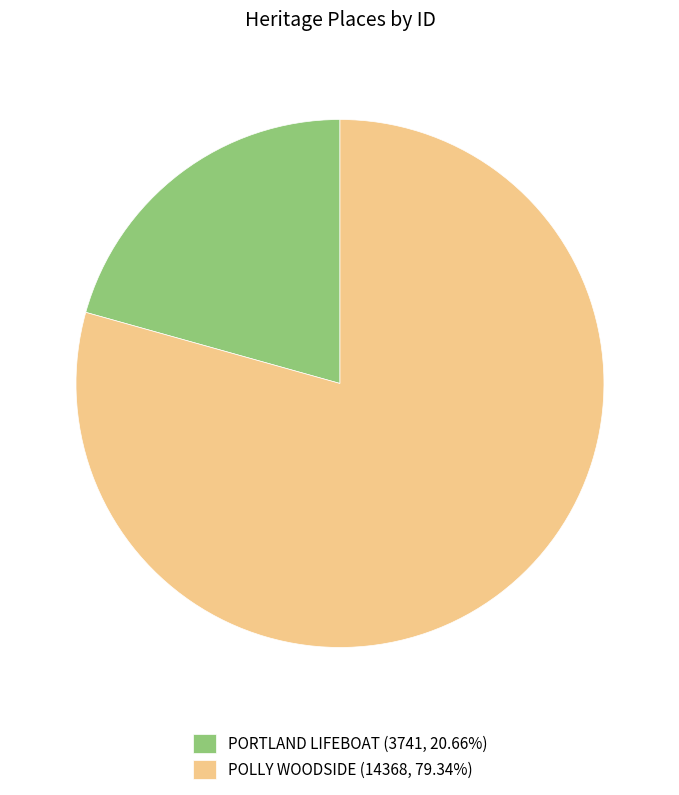

True or false: POLLY WOODSIDE accounts for 87% of the total.

False